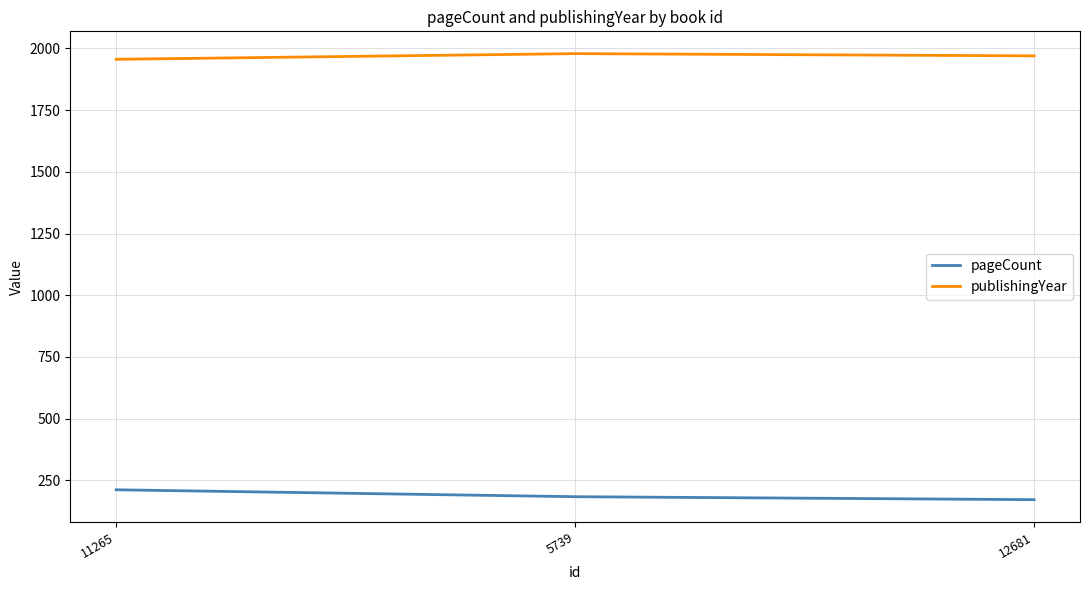

Rank the series by their average value, from highest to lowest.

publishingYear, pageCount